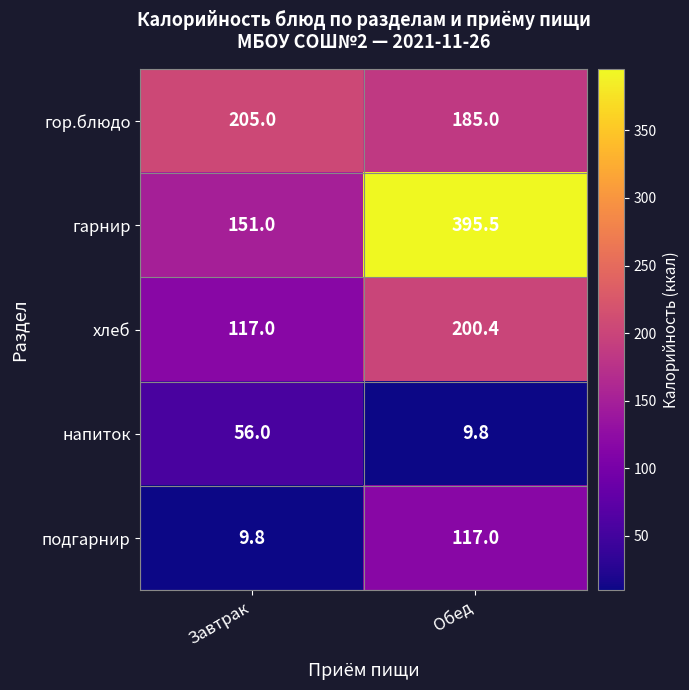

Reading left to right, what are all the values shown in this chart?

гор.блюдо: 205.0	185.0
гарнир: 151.0	395.5
хлеб: 117.0	200.4
напиток: 56.0	9.8
подгарнир: 9.8	117.0